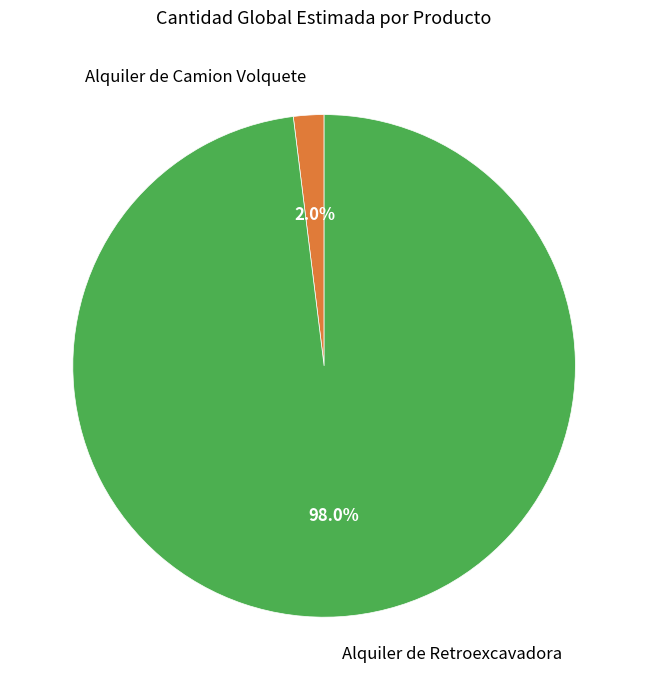

What is the largest slice in the pie chart?

Alquiler de Retroexcavadora